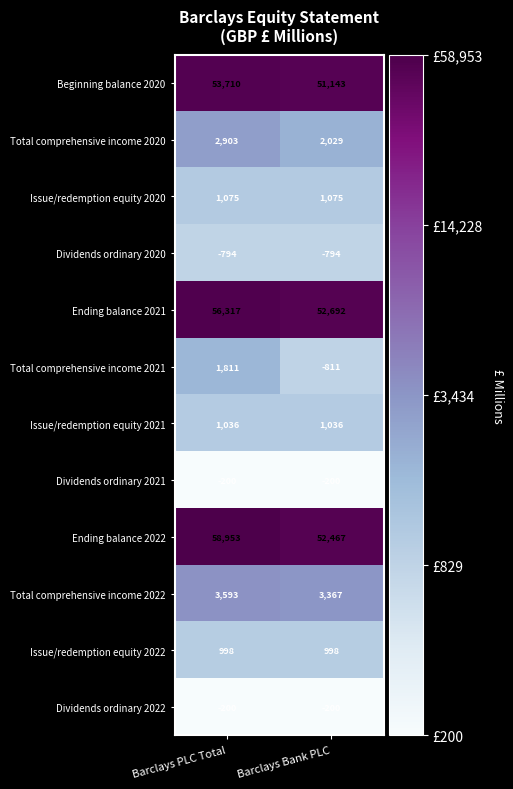

Which series has the largest range (max minus min)?

Ending balance 2022